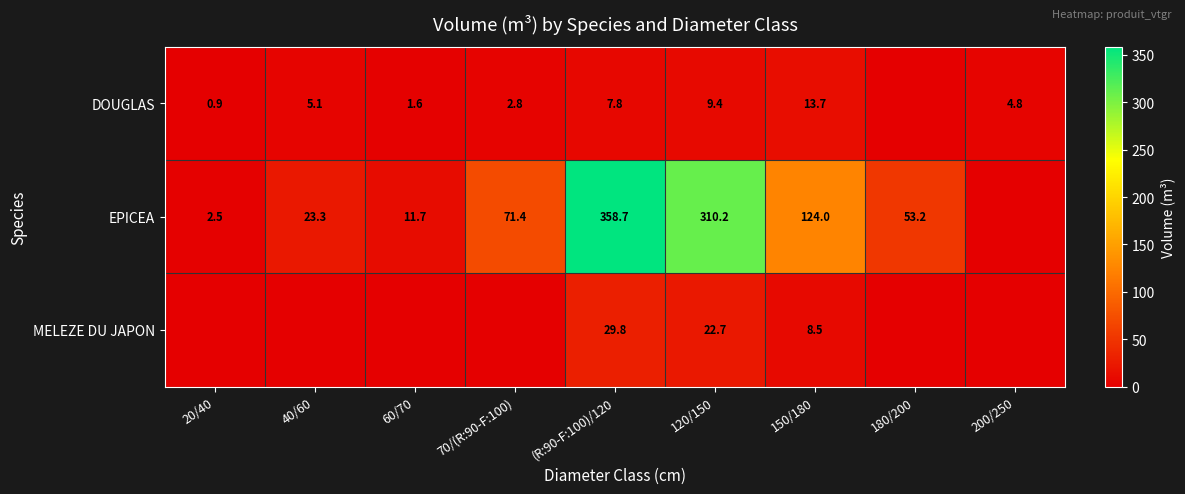

What is the difference between the DOUGLAS values at 200/250 and 120/150?

4.6